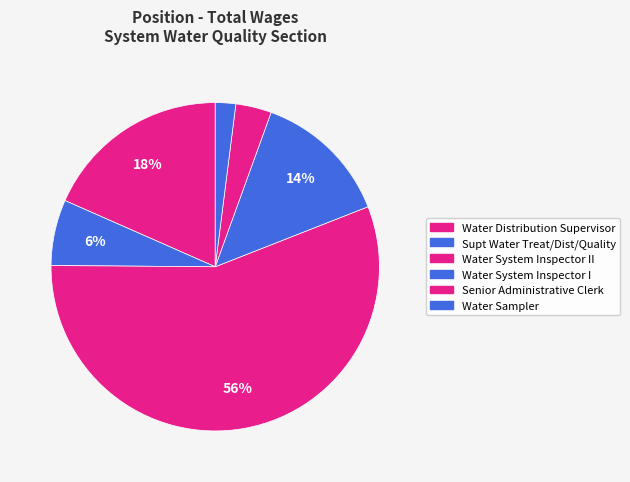

How many slices are in this pie chart?

6